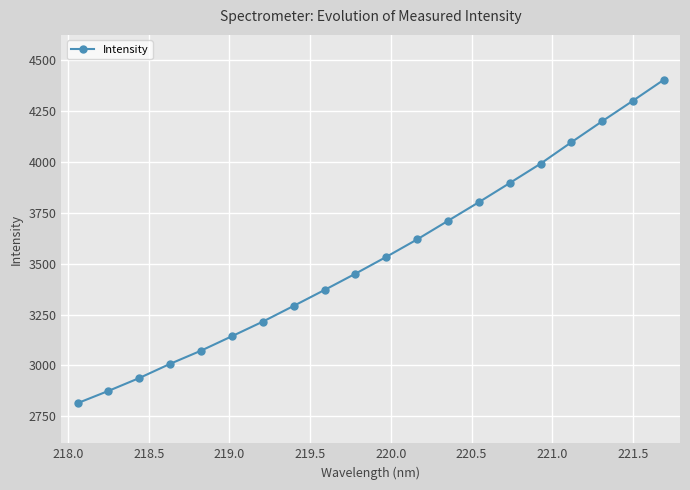

Reading left to right, transcribe all the data shown in this chart.

2815.1	2875.3	2938.5	3008.2	3072.7	3143.6	3215.2	3292.4	3370.5	3450.4	3532.9	3618.6	3709.8	3801.2	3895.0	3990.1	4095.3	4198.4	4299.4	4402.1